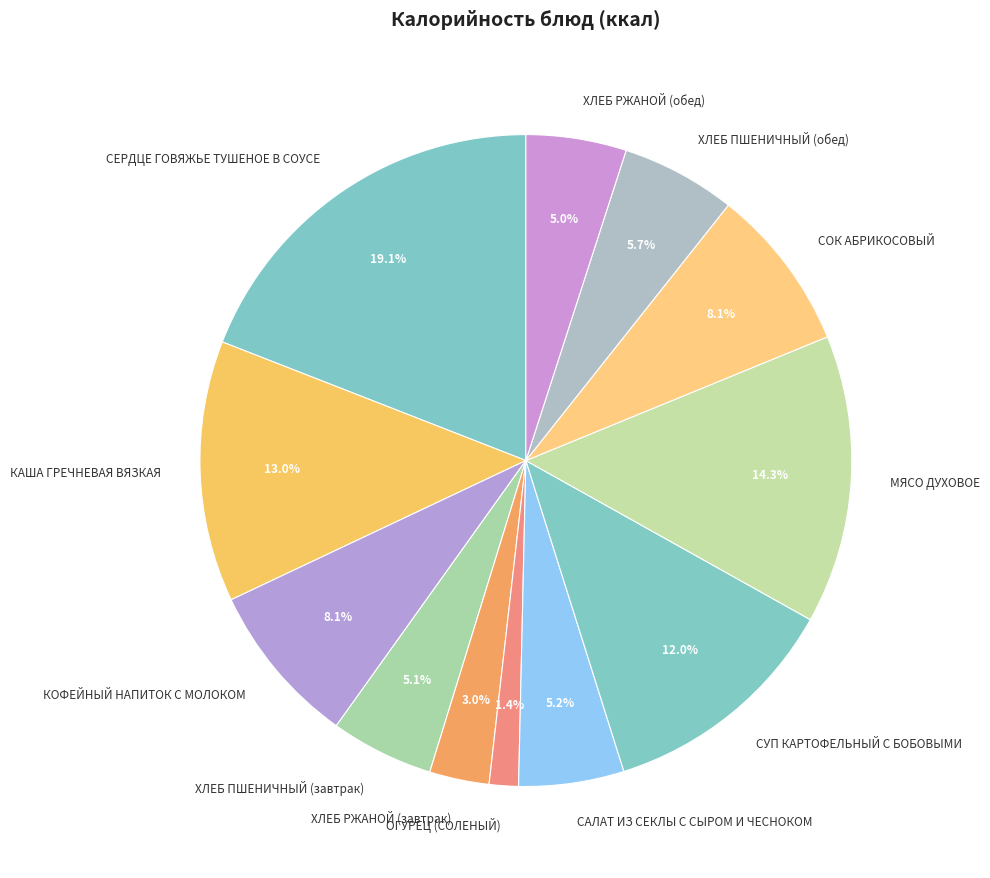

To the nearest percent, what portion does ОГУРЕЦ (СОЛЕНЫЙ) represent?

1%